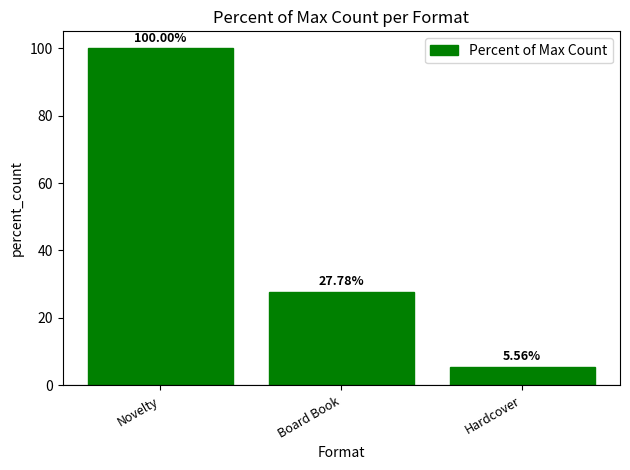

List the labels in order of value, largest first.

Novelty, Board Book, Hardcover